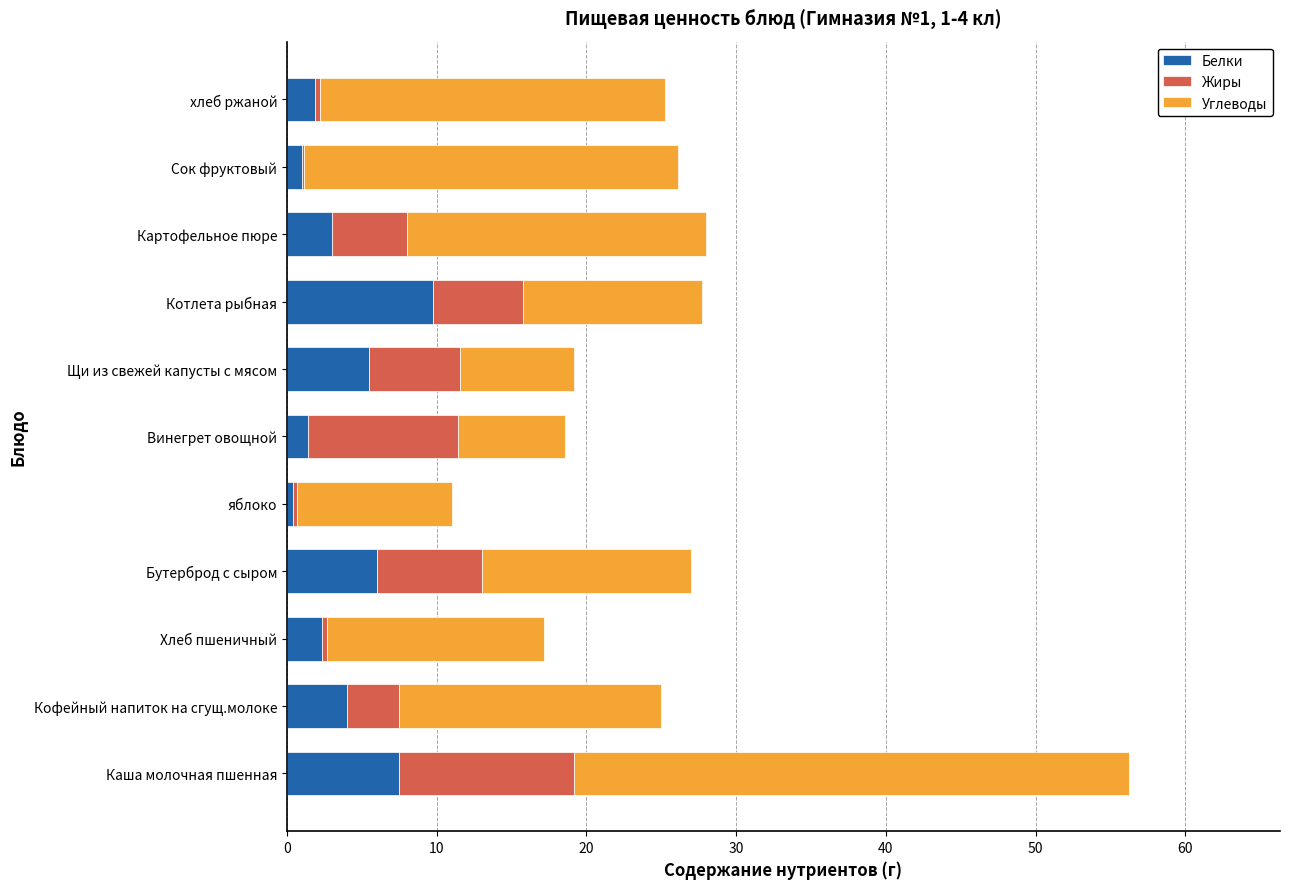

How many categories are shown in the chart?

11